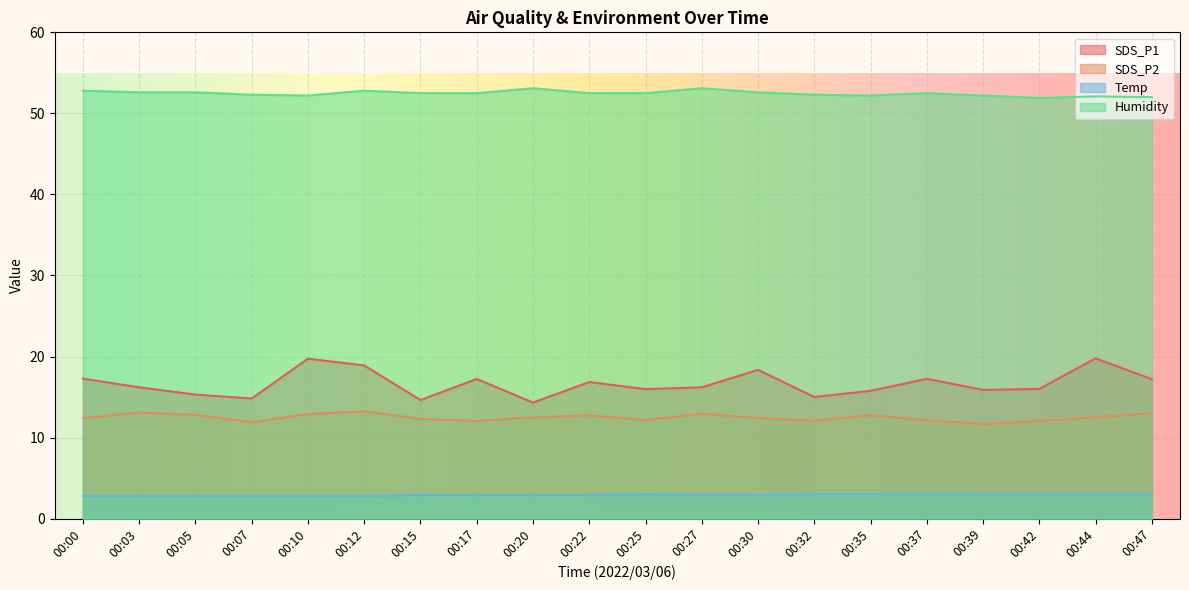

Reading left to right, extract all data points from this chart.

SDS_P1: 00:00=17.3	00:03=16.2	00:05=15.3	00:07=14.8	00:10=19.7	00:12=18.9	00:15=14.6	00:17=17.2	00:20=14.3	00:22=16.9	00:25=16.0	00:27=16.2	00:30=18.4	00:32=15.0	00:35=15.8	00:37=17.2	00:39=15.9	00:42=16.0	00:44=19.8	00:47=17.2
SDS_P2: 00:00=12.4	00:03=13.1	00:05=12.8	00:07=11.9	00:10=12.9	00:12=13.2	00:15=12.3	00:17=12.1	00:20=12.5	00:22=12.7	00:25=12.2	00:27=12.9	00:30=12.4	00:32=12.1	00:35=12.8	00:37=12.1	00:39=11.7	00:42=12.0	00:44=12.5	00:47=13.0
Temp: 00:00=2.8	00:03=2.8	00:05=2.8	00:07=2.8	00:10=2.8	00:12=2.8	00:15=2.9	00:17=2.9	00:20=2.9	00:22=2.9	00:25=3.0	00:27=2.9	00:30=2.9	00:32=3.0	00:35=3.0	00:37=3.0	00:39=3.0	00:42=3.0	00:44=3.0	00:47=3.0
Humidity: 00:00=52.8	00:03=52.6	00:05=52.6	00:07=52.3	00:10=52.2	00:12=52.8	00:15=52.5	00:17=52.5	00:20=53.1	00:22=52.5	00:25=52.5	00:27=53.1	00:30=52.6	00:32=52.3	00:35=52.2	00:37=52.5	00:39=52.2	00:42=51.9	00:44=52.1	00:47=52.0